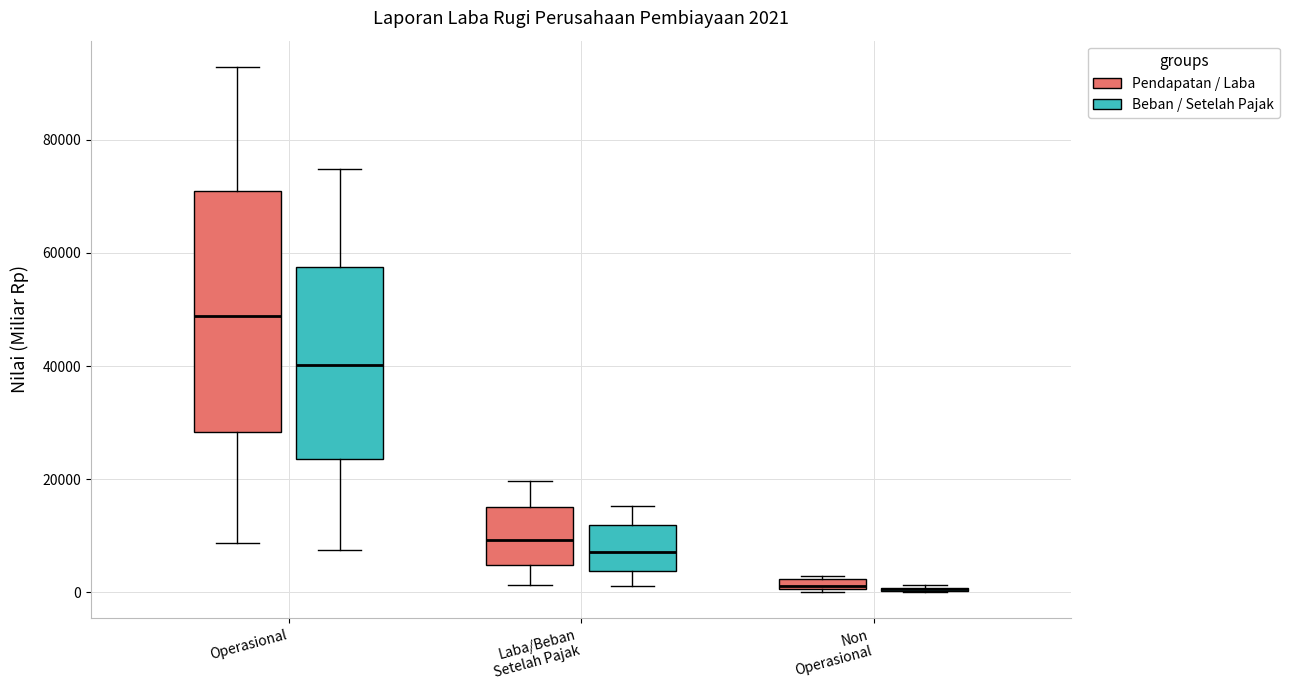

Comparing the boxes themselves (not the whiskers), which one is the tallest?

Operasional (Pendapatan / Laba)